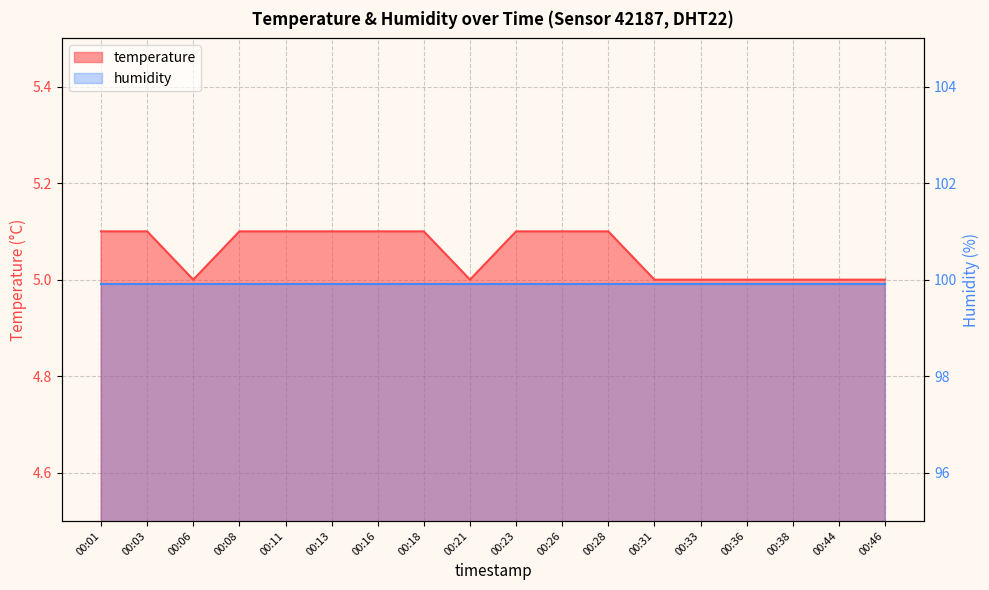

What is the value of the 9th point from the left?

5.0